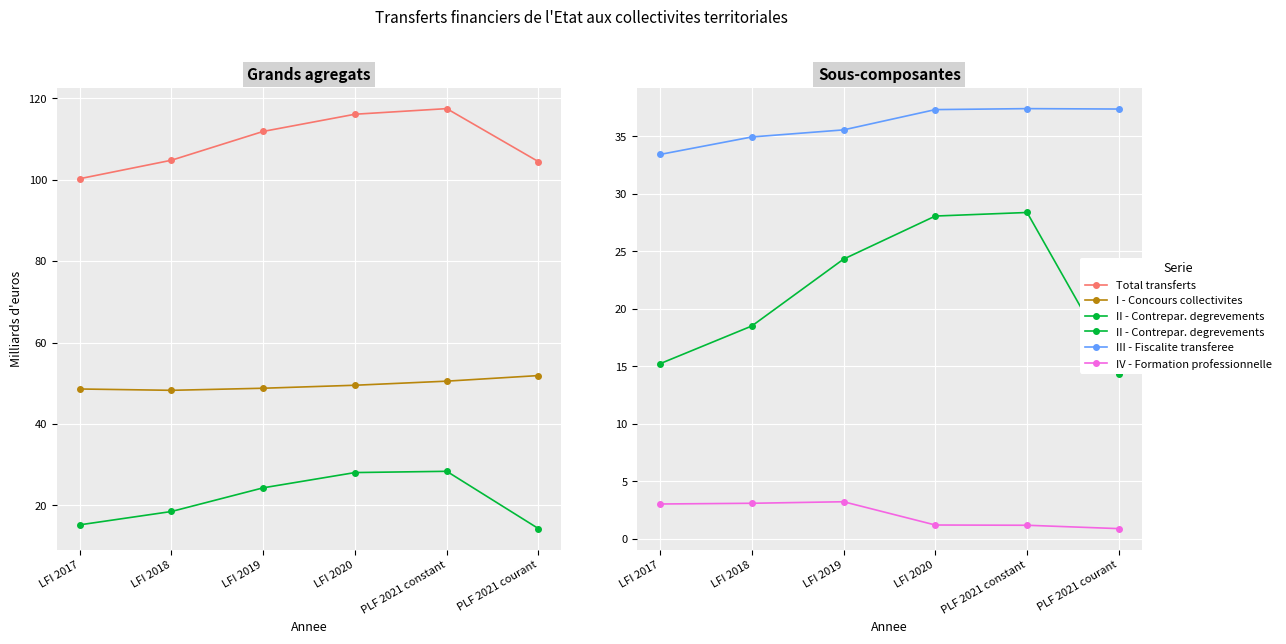

True or false: IV - Formation professionnelle and III - Fiscalite transferee cross at least once.

False